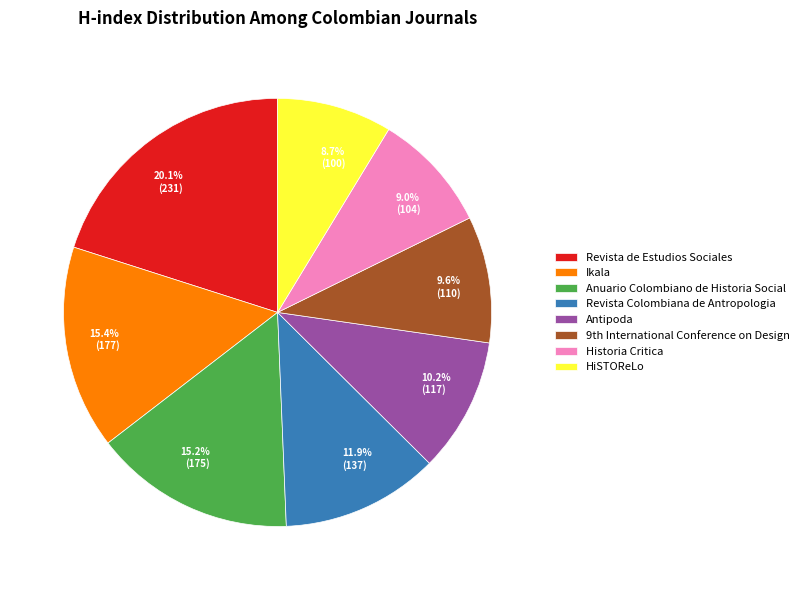

To the nearest percent, what is the difference between the Revista Colombiana de Antropologia and Ikala slice percentages?

3%